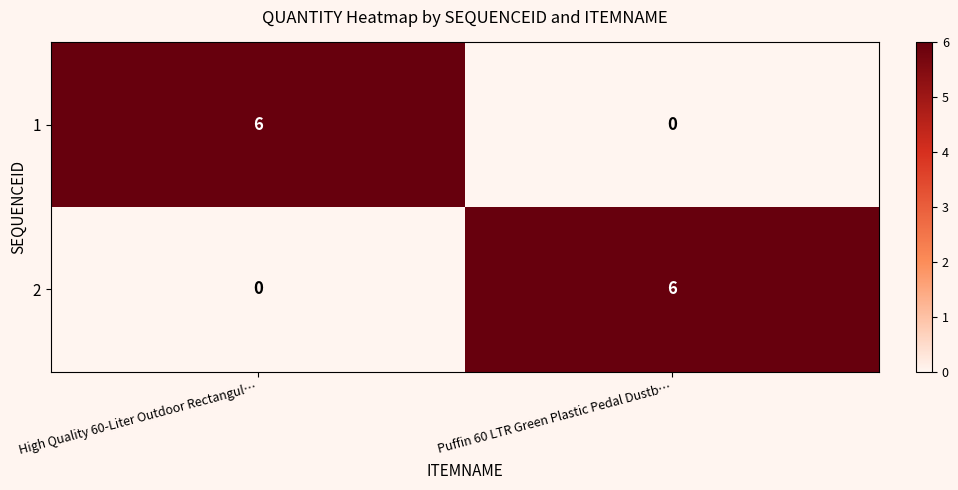

The value of 1 at High Quality 60-Liter Outdoor Rectangul… is 11. True or false?

False